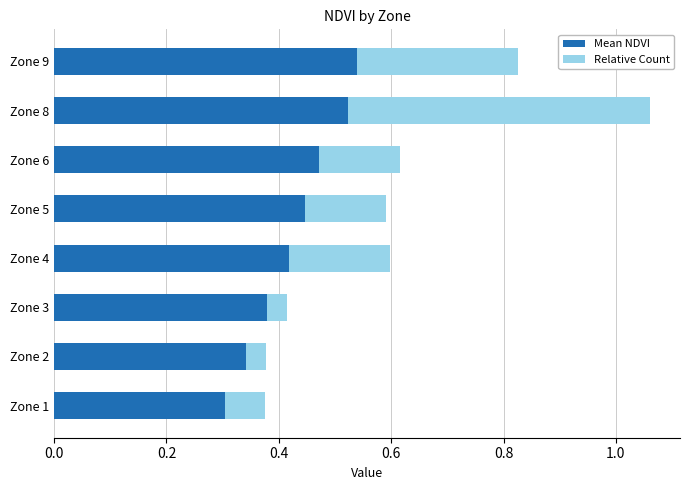

At which label is Mean NDVI closest to 0?

Zone 1